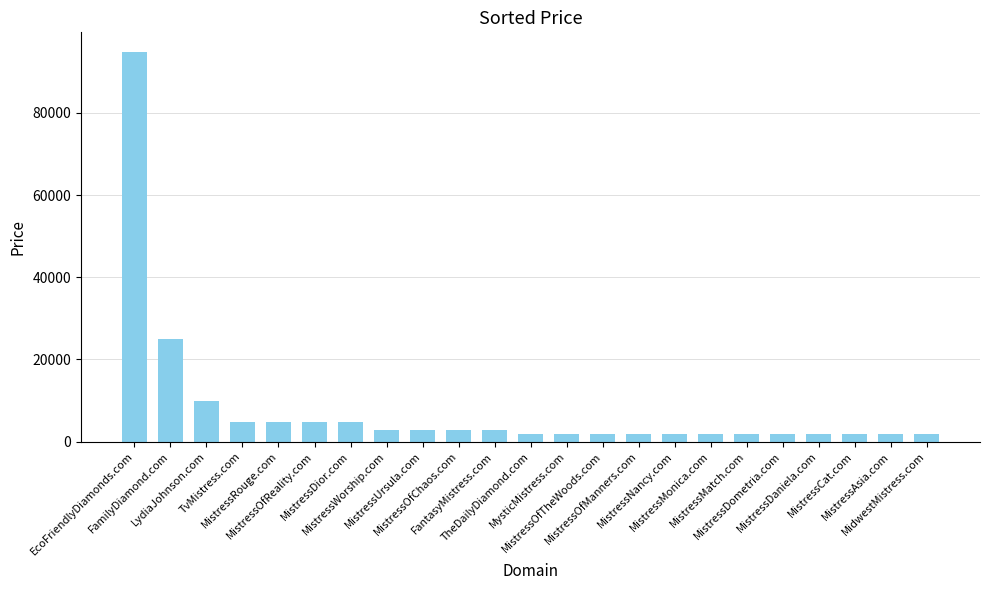

What is the difference between the values at MidwestMistress.com and MistressOfReality.com?

3000